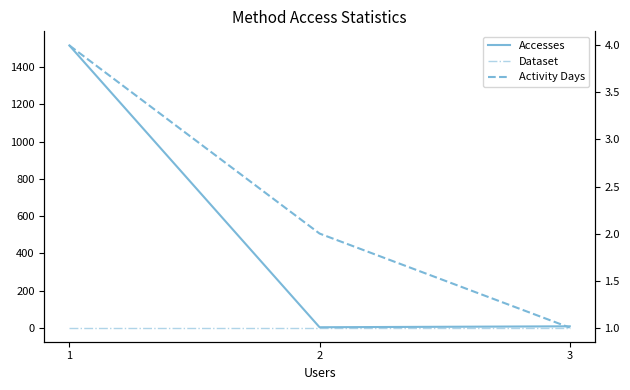

Reading left to right, list all the values displayed in this chart.

Accesses: 1=1517	2=3	3=8
Dataset: 1=1	2=1	3=1
Activity Days: 1=4	2=2	3=1